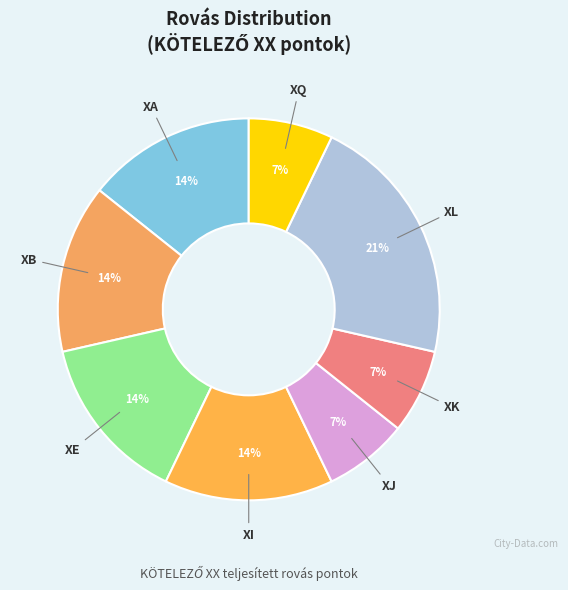

What is the smallest slice in the pie chart?

XJ